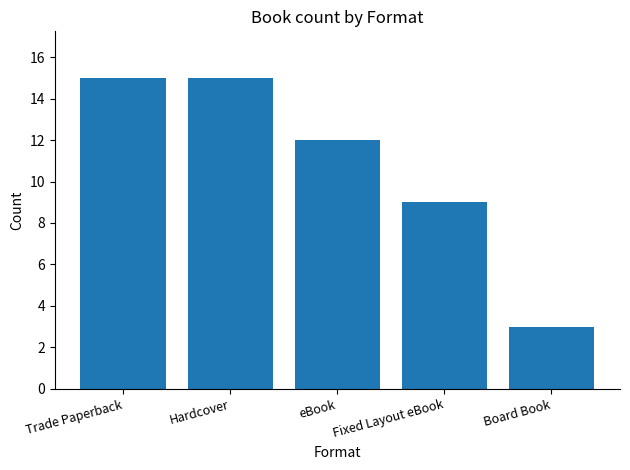

At which category does the chart reach its minimum across all series?

Board Book